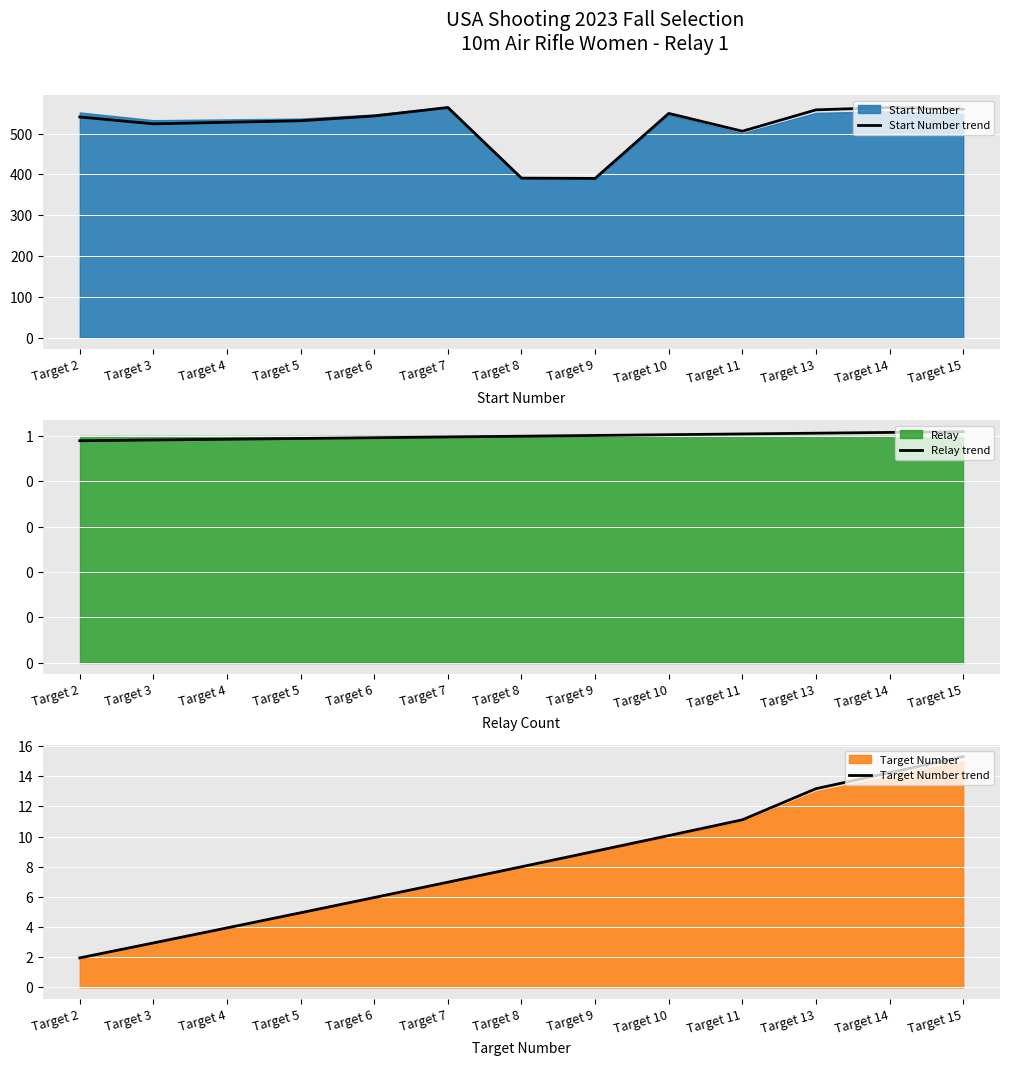

Count the number of data series in this chart.

3